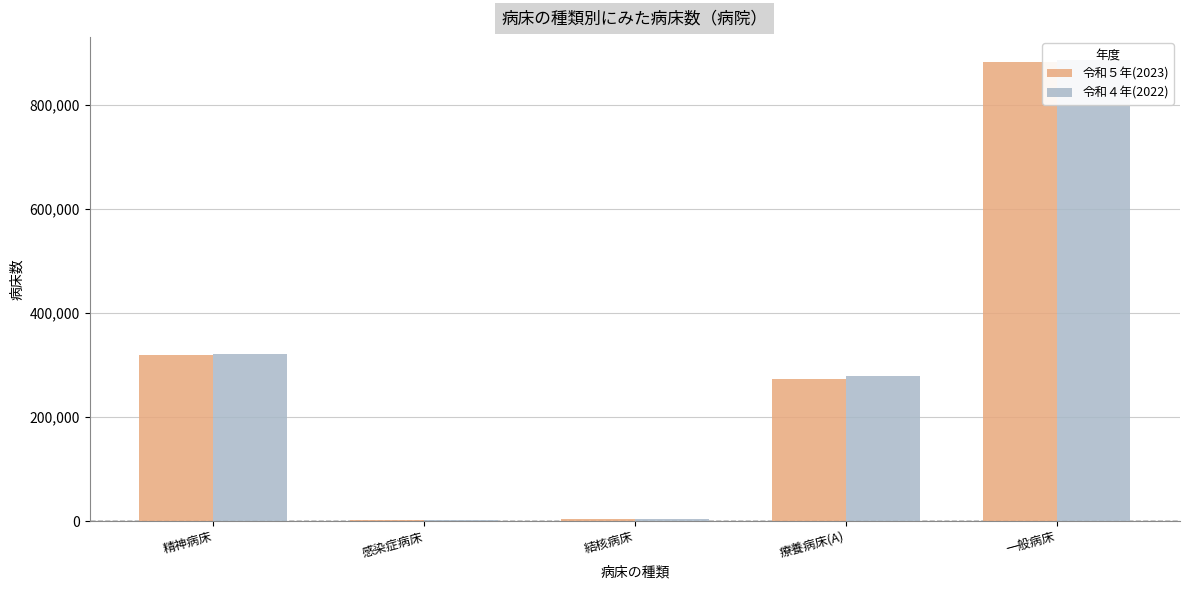

How many values in the 令和４年(2022) series exceed 278694?

2